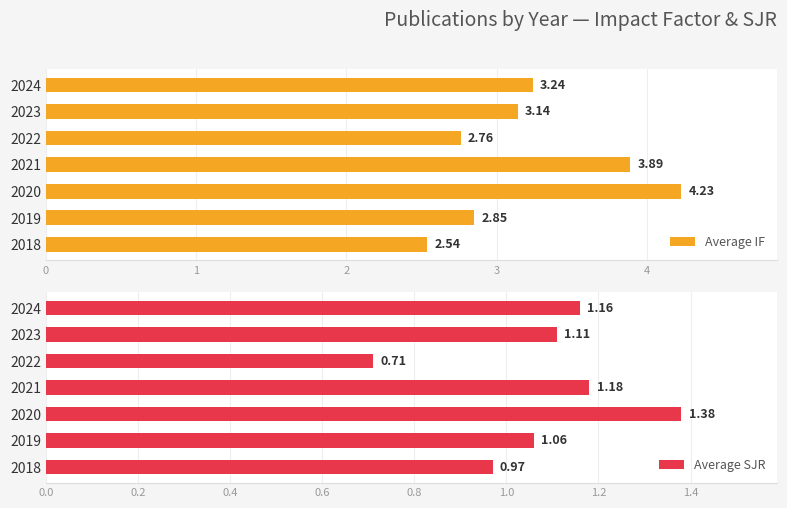

Which series changed the most between 2018 and 2023?

Average IF